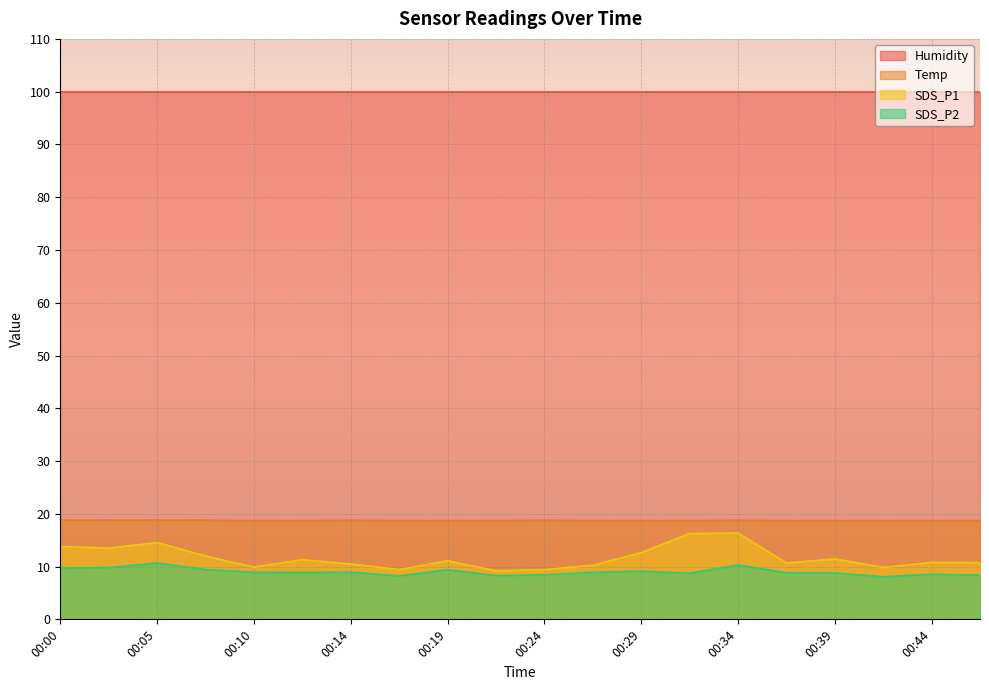

What value does the SDS_P1 series have at 00:10?

9.9